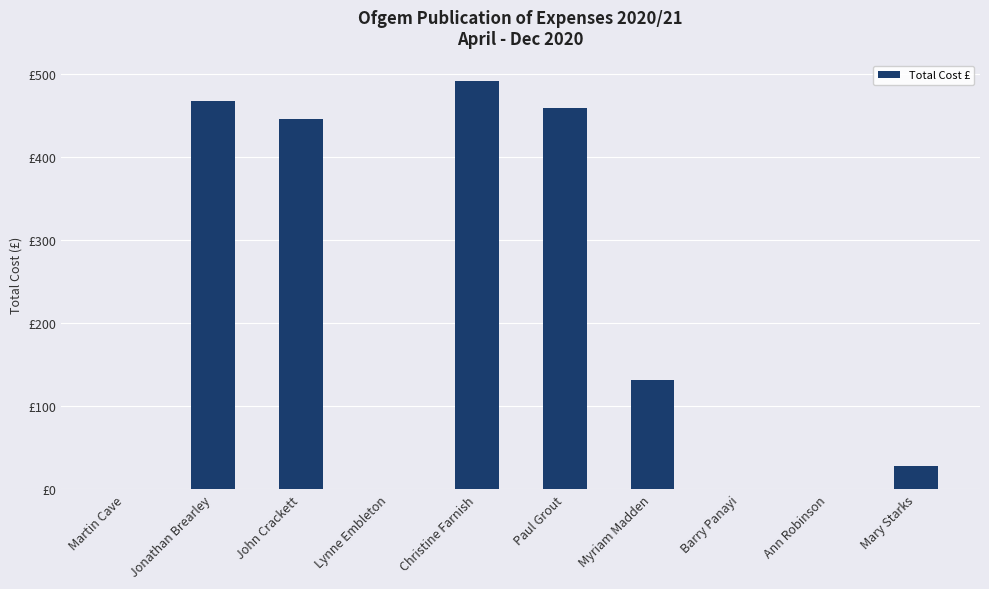

Does the chart contain stacked bars?

No